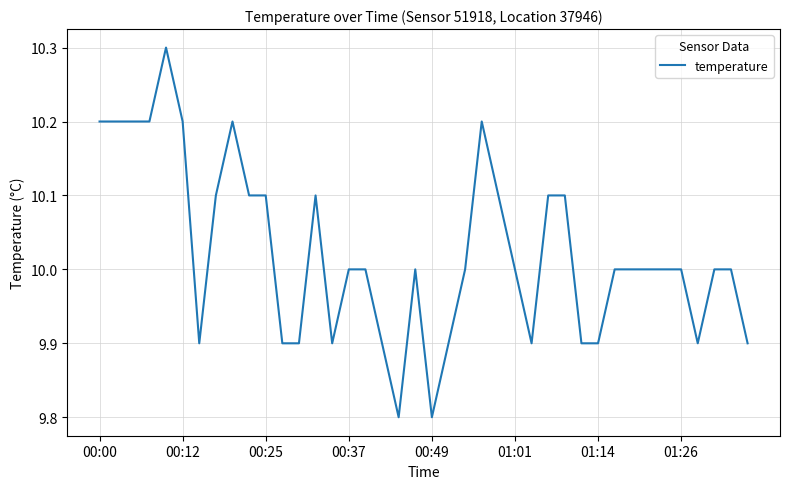

What is the smallest value displayed?

9.8